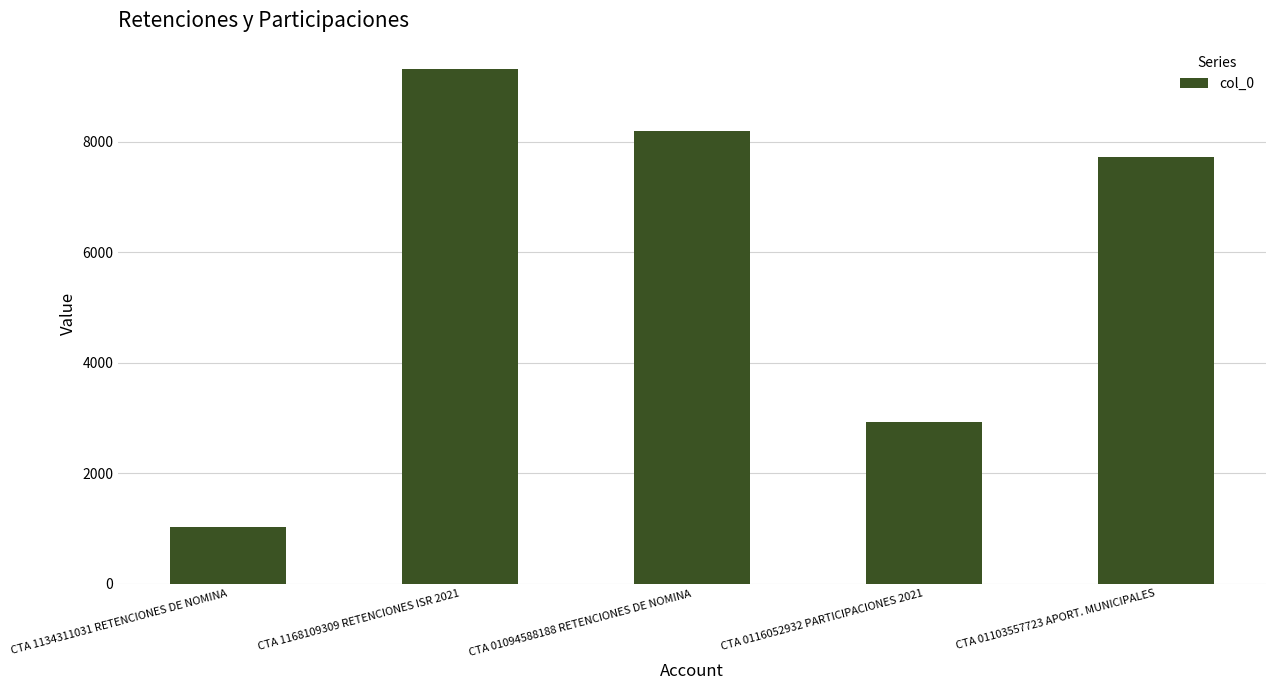

Which label corresponds to the largest value in the chart?

CTA 1168109309 RETENCIONES ISR 2021